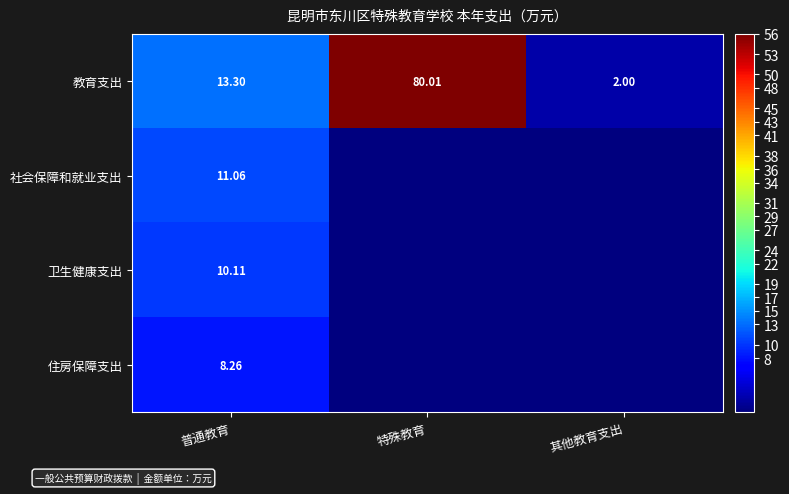

How many positive values does the 卫生健康支出 series have?

1